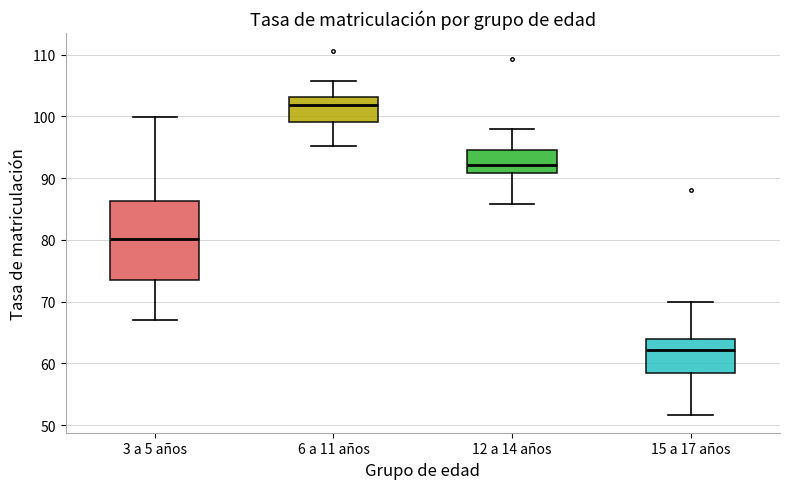

Reading left to right, read every box against the y-axis: the position of its median line, the range the box covers, and the ends of its whiskers. The values are not printed on the chart, so give them approximately, as read against the axis.

3 a 5 años: median 80, box 74 to 86, whiskers 67 to 100
6 a 11 años: median 102, box 99 to 103, whiskers 95 to 106
12 a 14 años: median 92, box 91 to 95, whiskers 86 to 98
15 a 17 años: median 62, box 58 to 64, whiskers 52 to 70